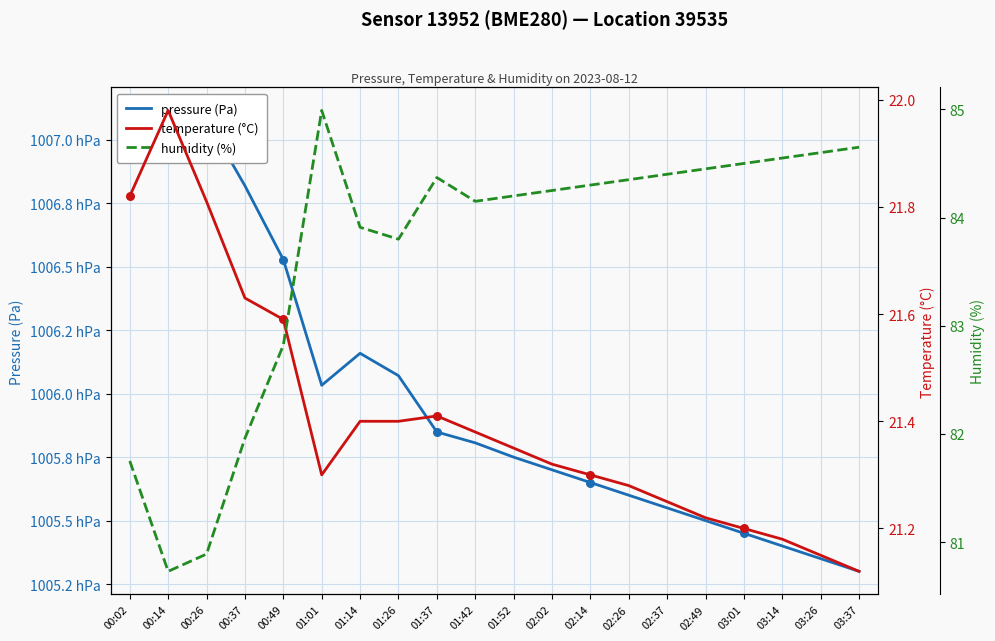

At which category is the sum across all series the highest?

00:14